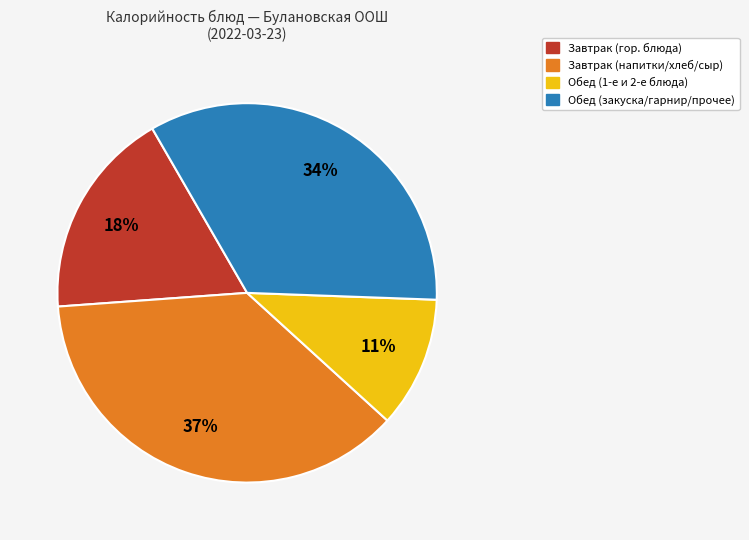

Does any single category account for the majority?

No